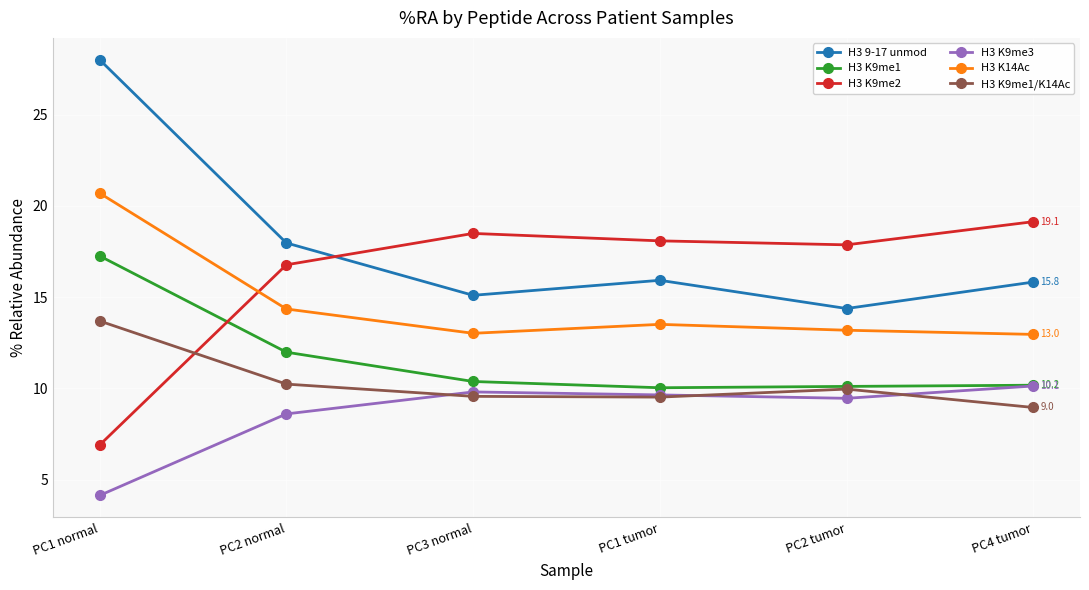

How many categories are shown in the chart?

6